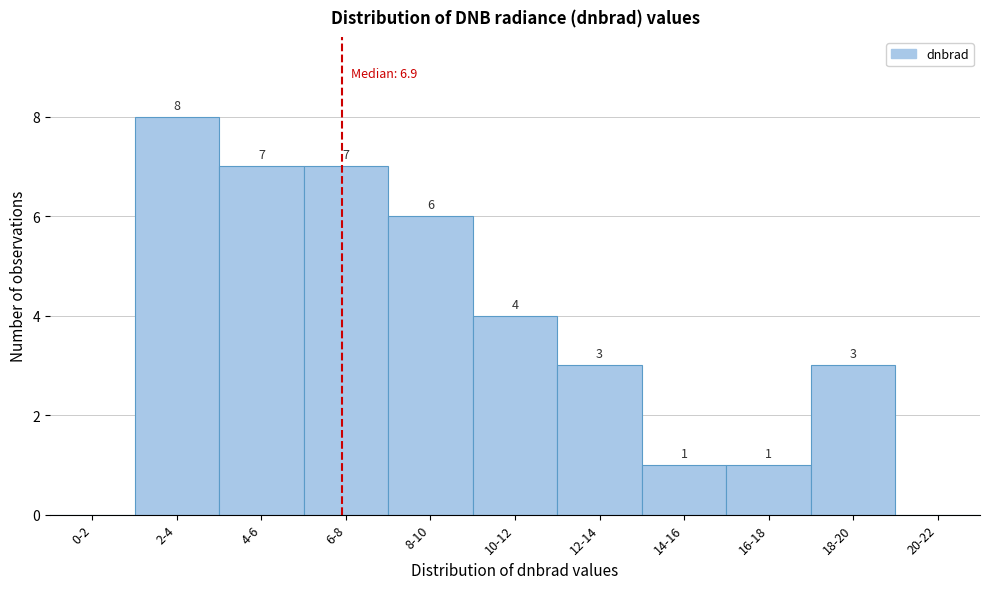

Reading left to right, transcribe all the data shown in this chart.

0-2=0	2-4=8	4-6=7	6-8=7	8-10=6	10-12=4	12-14=3	14-16=1	16-18=1	18-20=3	20-22=0